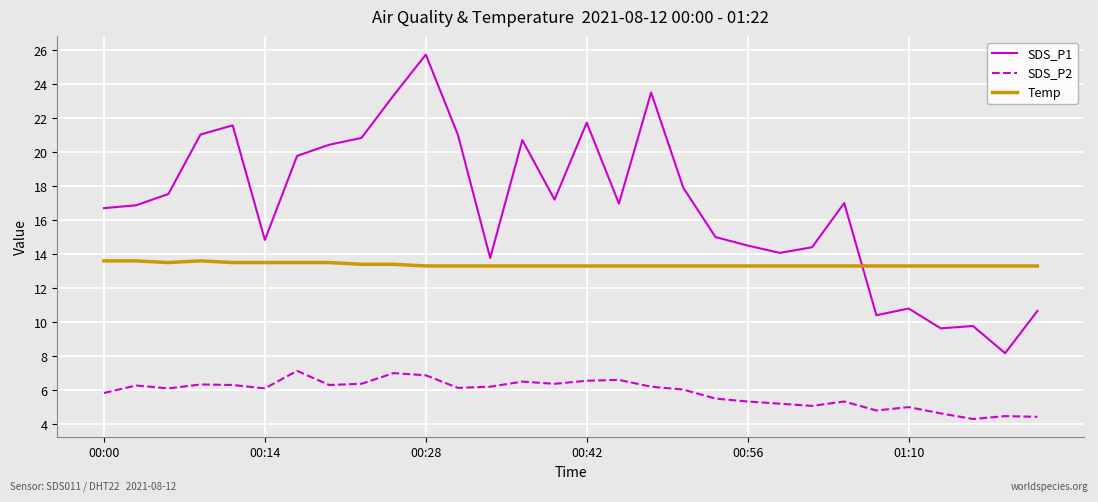

Which series has the widest spread of values?

SDS_P1